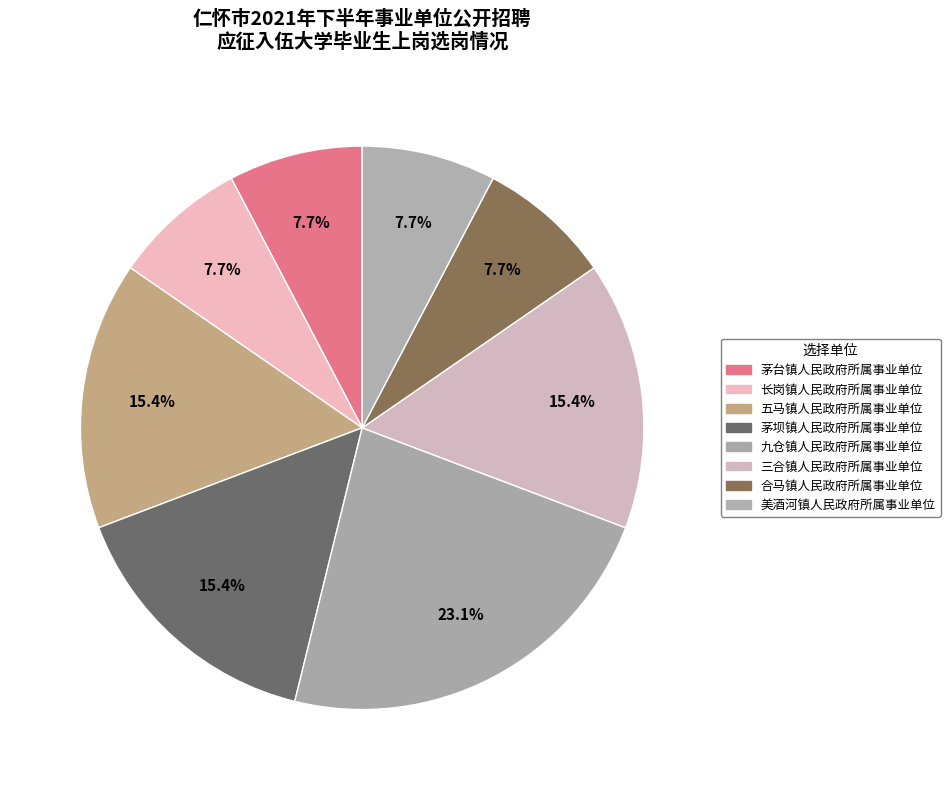

Is there a majority slice in this chart?

No